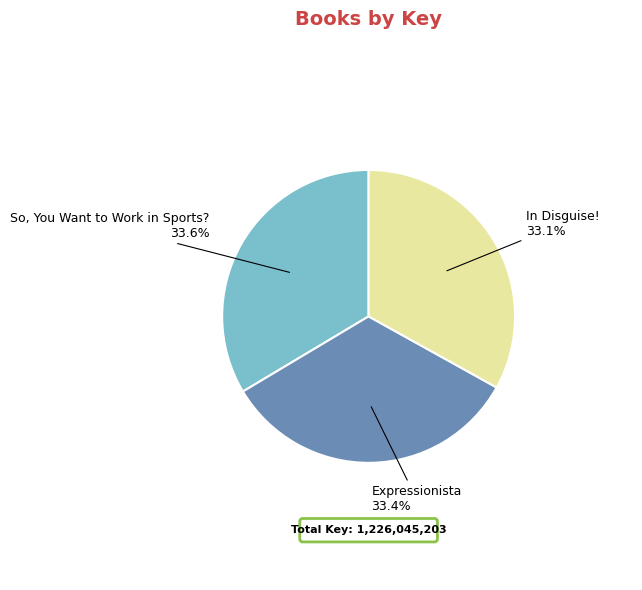

Is it true that Expressionista is 19% of the pie?

False